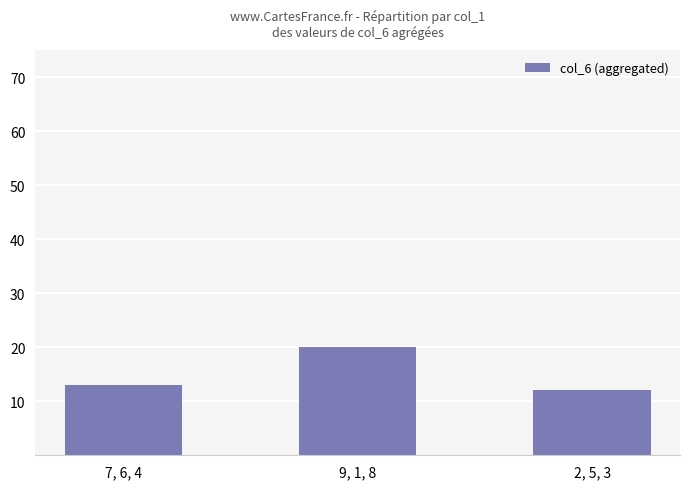

At which label is the value closest to 16?

7, 6, 4